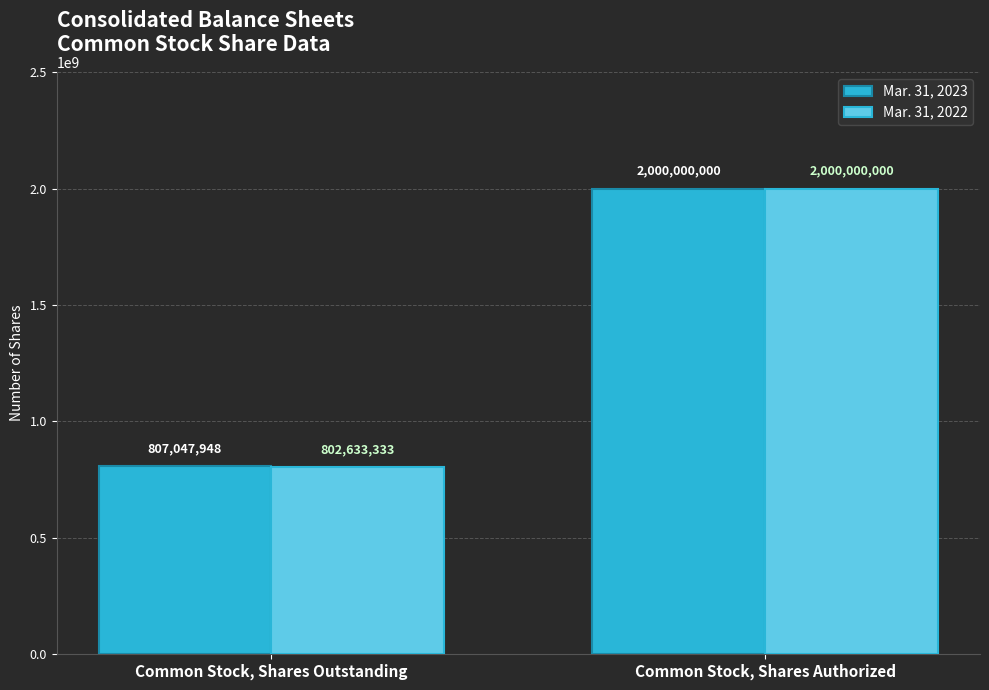

How many groups of bars are there?

2